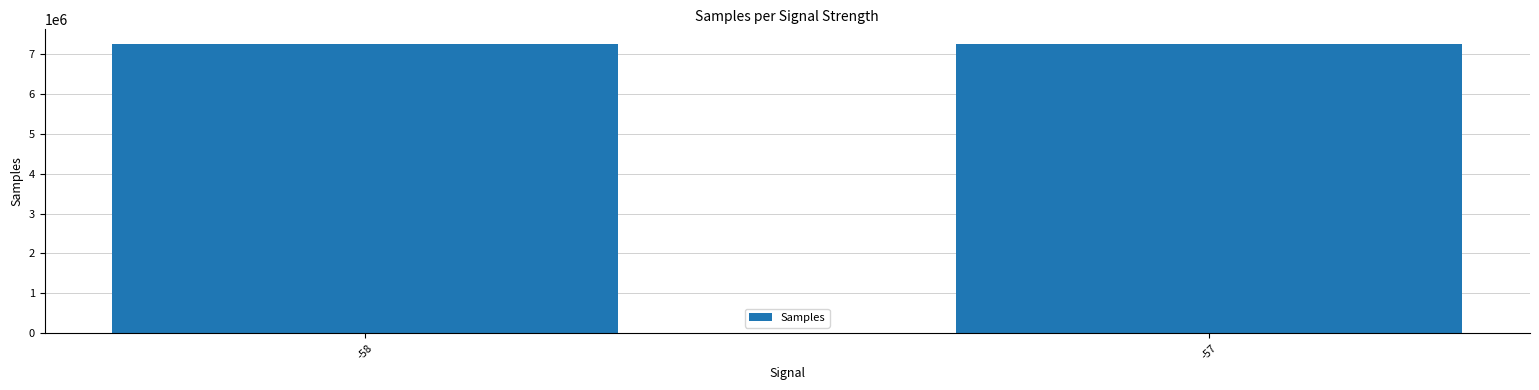

The chart shows a value of 4568367.2 at -58. True or false?

False